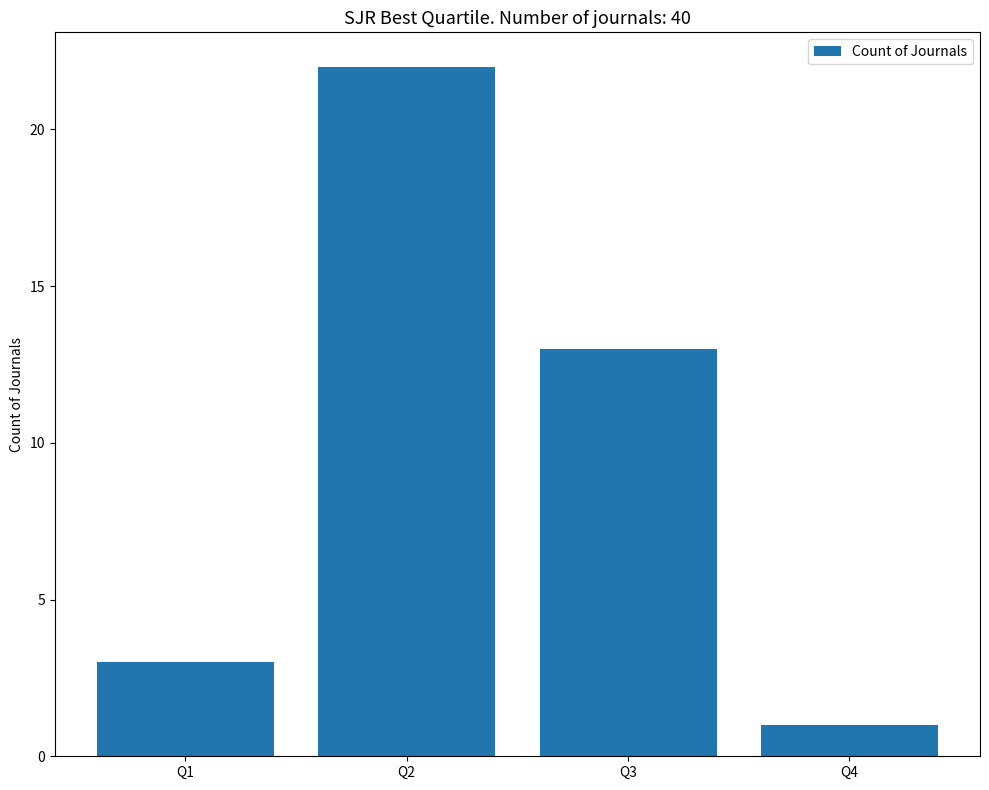

Where does the data first go above 13?

Q2